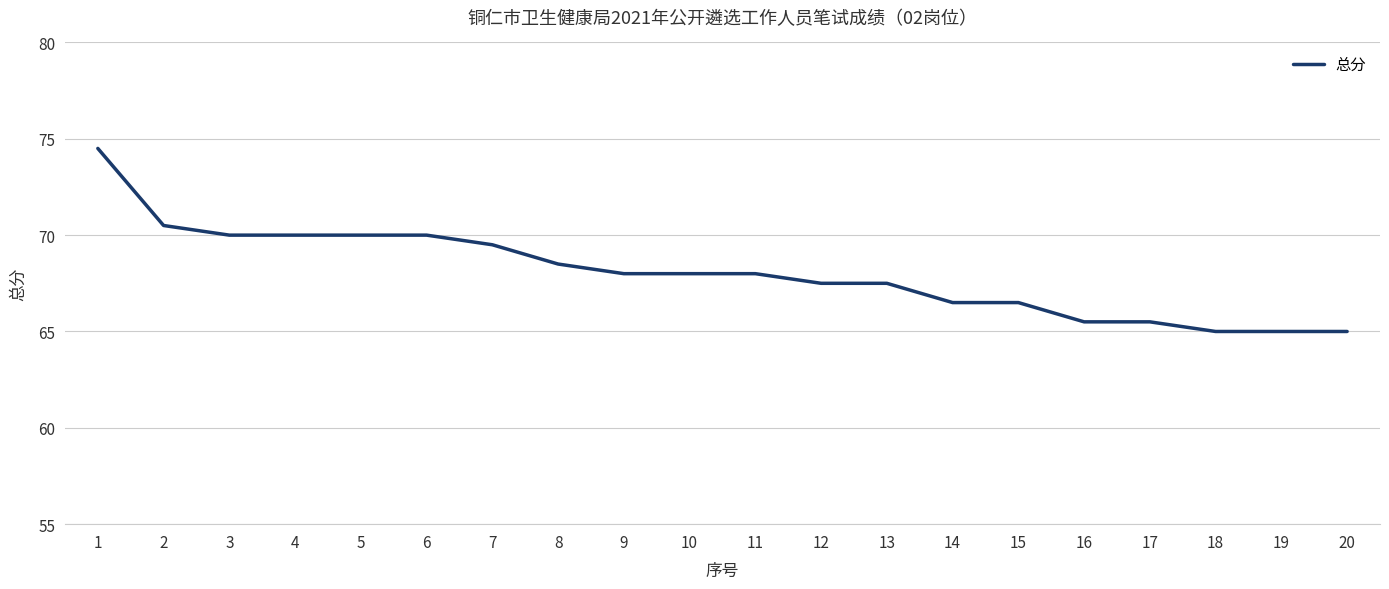

What value does the data have at 8?

68.5